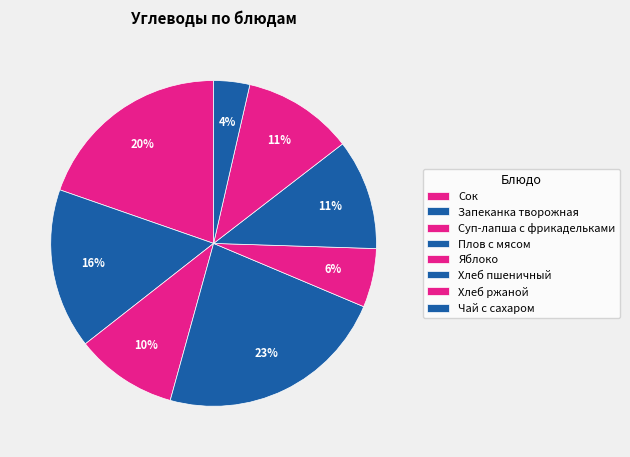

Count the number of slices in the pie.

8